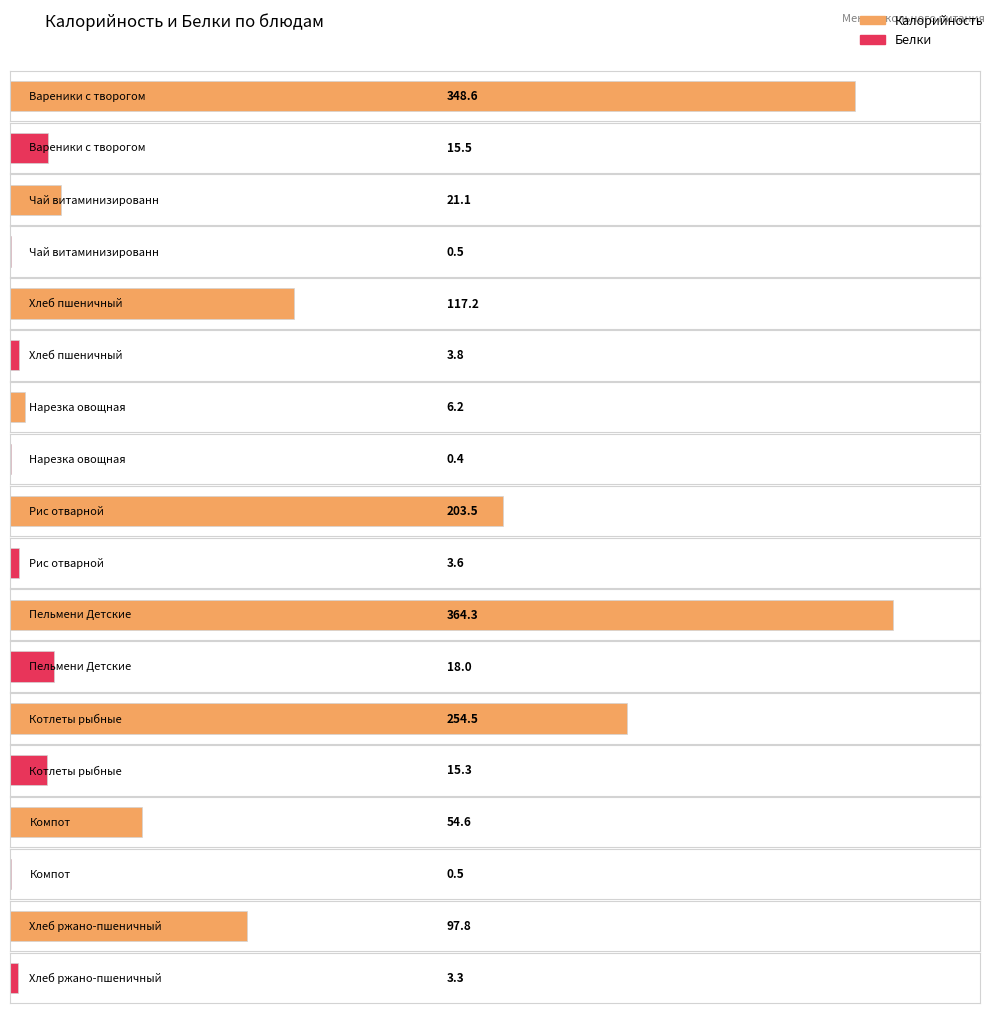

How many groups of bars are there?

9